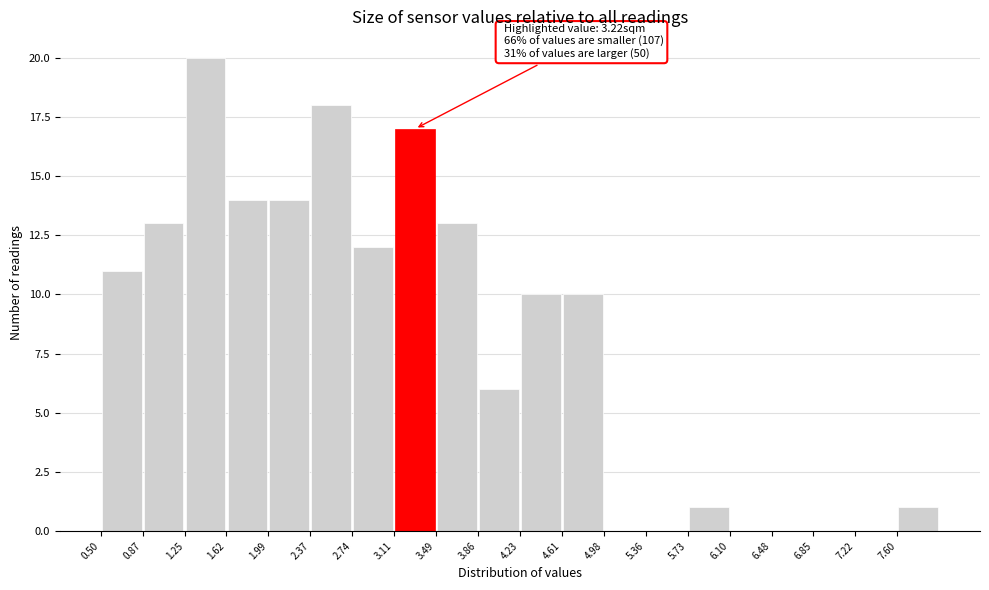

Over which range of the x-axis is the bar tallest?

1.25 to 1.60